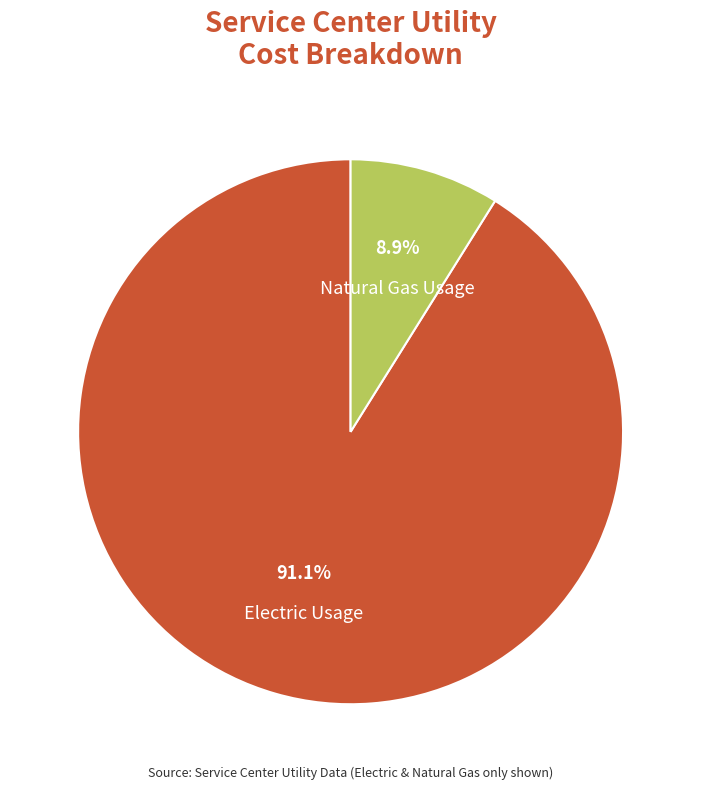

To the nearest percent, what percentage of the pie is Natural Gas Usage?

9%